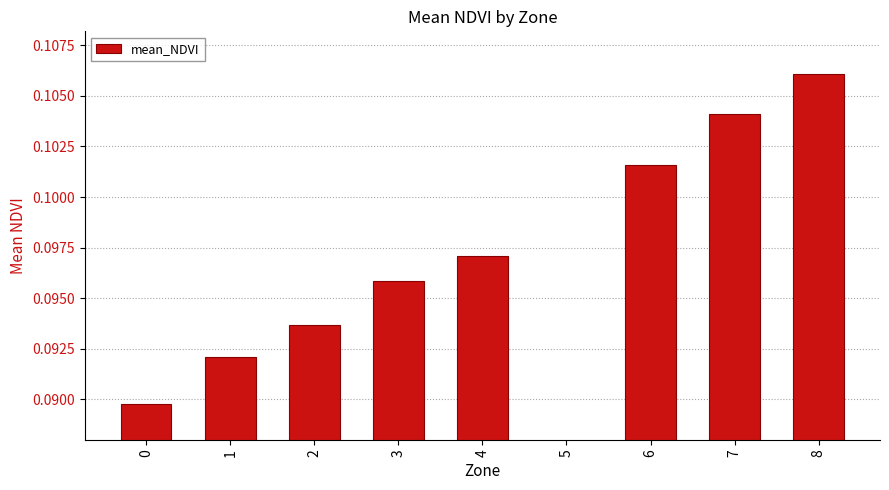

How many bars are there in total?

9